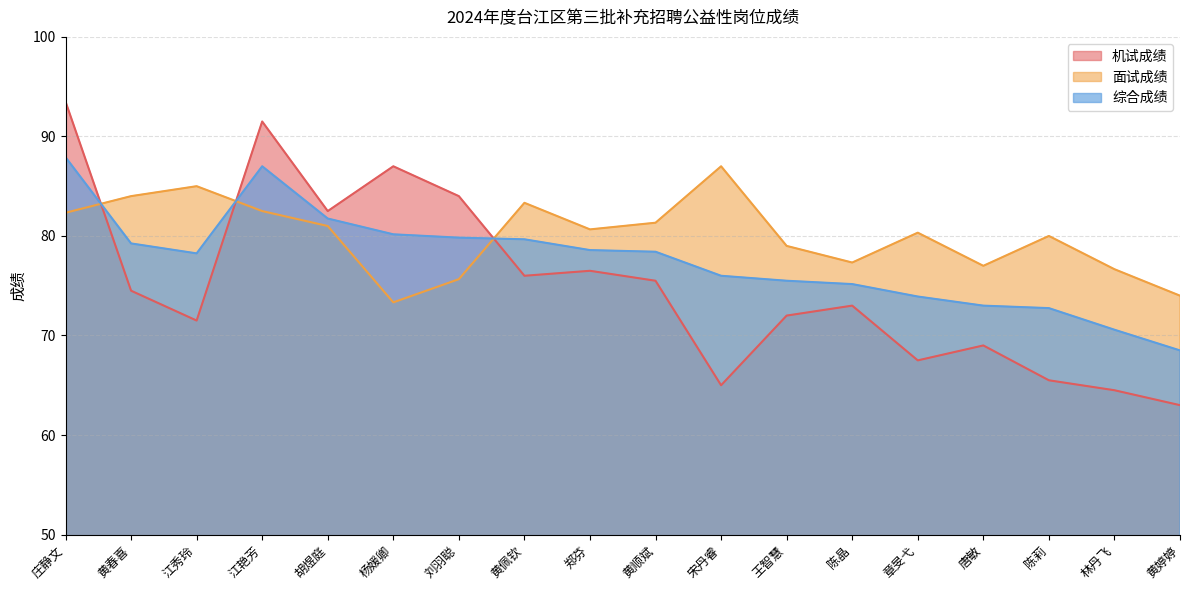

After their last crossing, which series has the higher values: 面试成绩 or 综合成绩?

面试成绩